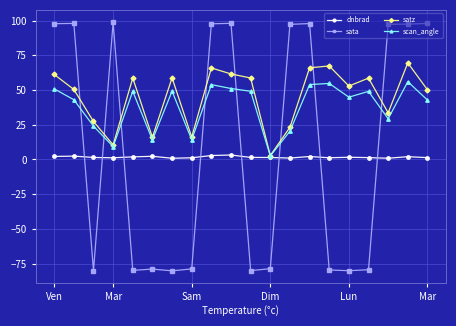

At how many categories does at least one series exceed 80?

10